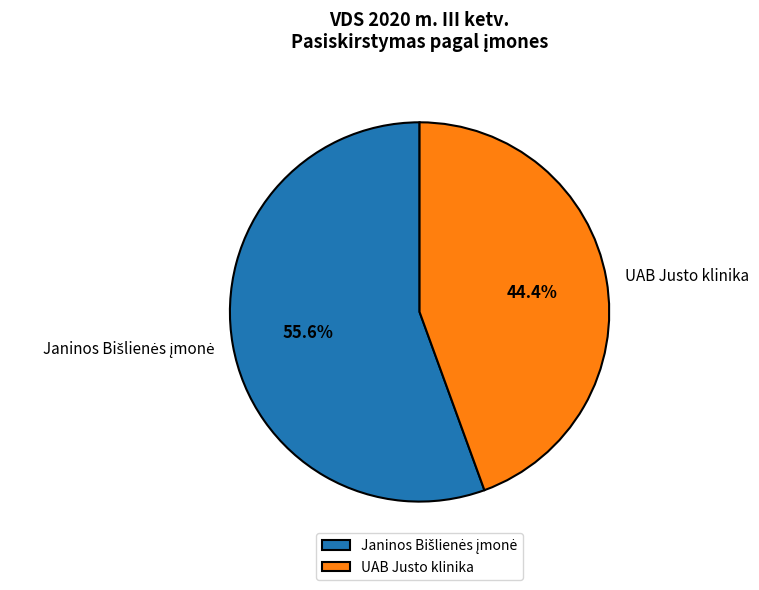

Is there a majority slice in this chart?

Yes